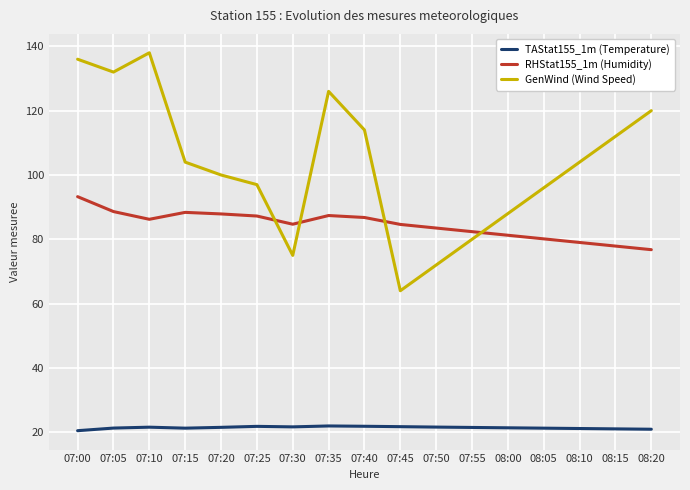

Where is the first local minimum for GenWind (Wind Speed)?

07:05